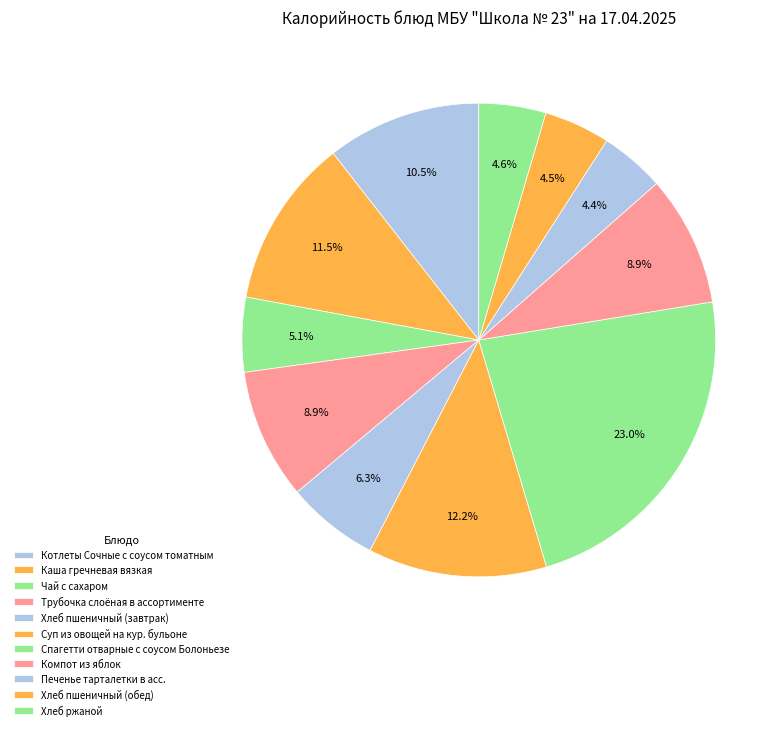

What is the ratio of the value at Спагетти отварные с соусом Болоньезе to the value at Котлеты Сочные с соусом томатным?

2.2